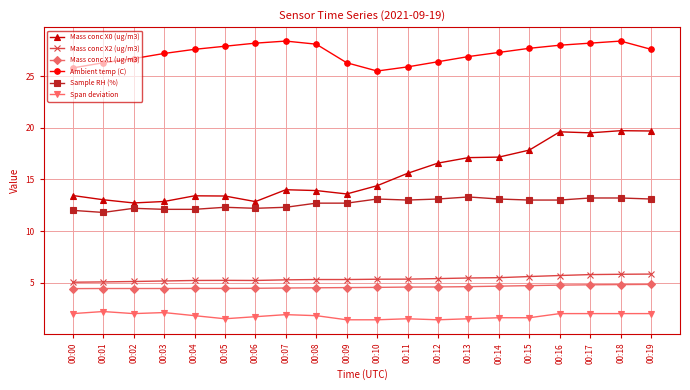

Which series has the largest total across all categories?

Ambient temp (C)